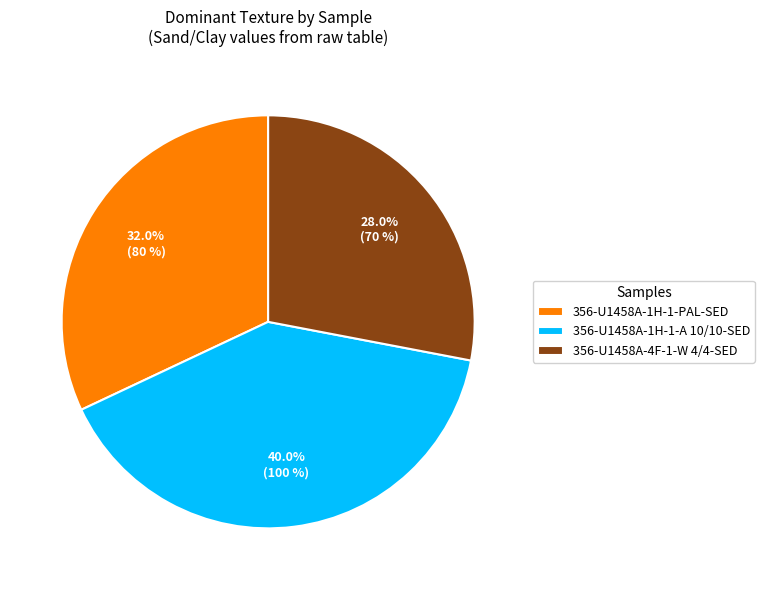

What is the largest slice in the pie chart?

356-U1458A-1H-1-A 10/10-SED